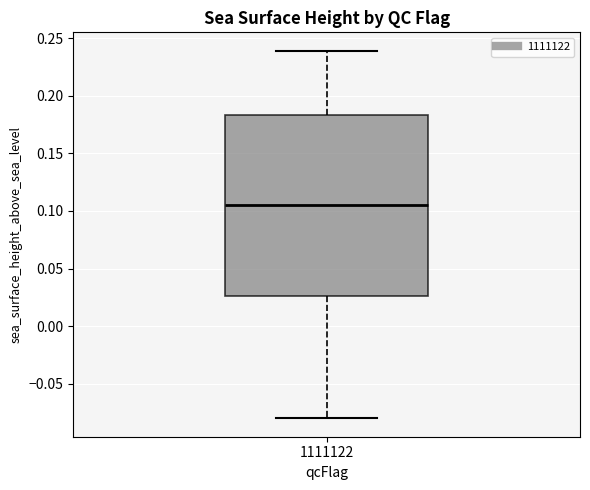

Read this box plot against the y-axis: the position of the median line, the range covered by the box, and the ends of both whiskers. The values are not printed on the chart, so give them approximately, as read against the axis.

median 0.105, box 0.025 to 0.185, whiskers -0.080 to 0.240